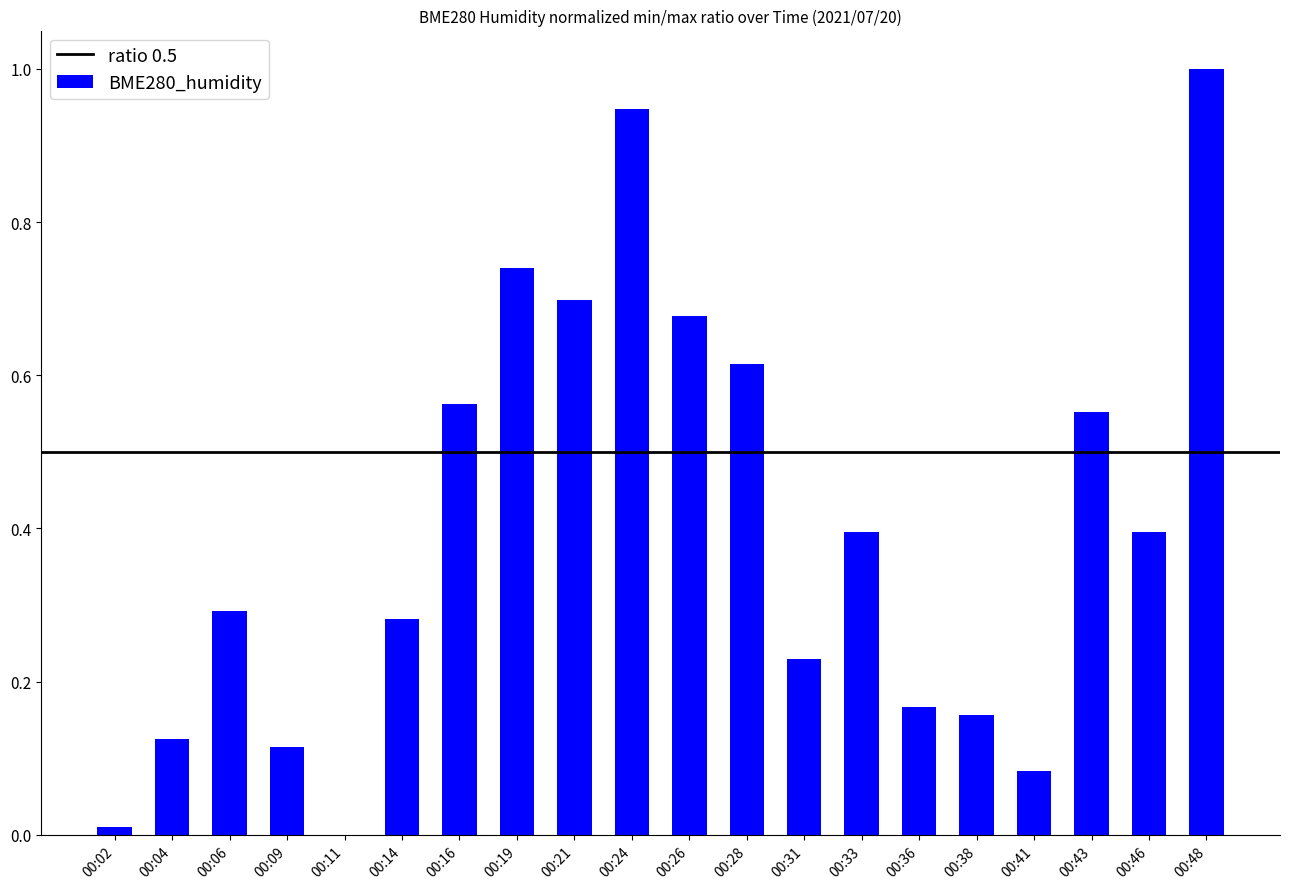

What is the sum of the values at 00:36 and 00:31?

0.4